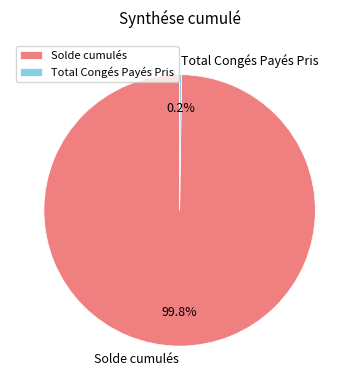

Is there a majority slice in this chart?

Yes